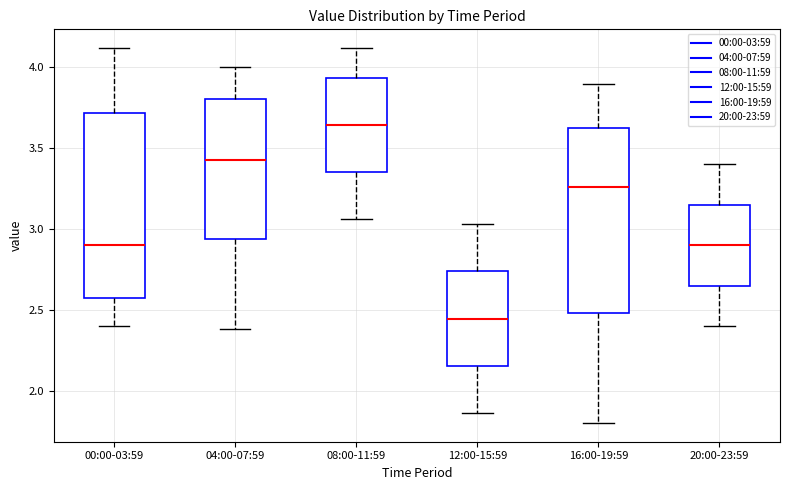

Reading left to right, transcribe this box plot: for each box, give where its median line is, the range the box spans, and where its two whiskers end, as read against the y-axis. The values are not printed on the chart, so give them approximately, as read against the axis.

00:00-03:59: median 2.90, box 2.60 to 3.70, whiskers 2.40 to 4.10
04:00-07:59: median 3.45, box 2.95 to 3.80, whiskers 2.40 to 4.00
08:00-11:59: median 3.65, box 3.35 to 3.95, whiskers 3.05 to 4.10
12:00-15:59: median 2.45, box 2.15 to 2.75, whiskers 1.85 to 3.05
16:00-19:59: median 3.25, box 2.50 to 3.65, whiskers 1.80 to 3.90
20:00-23:59: median 2.90, box 2.65 to 3.15, whiskers 2.40 to 3.40